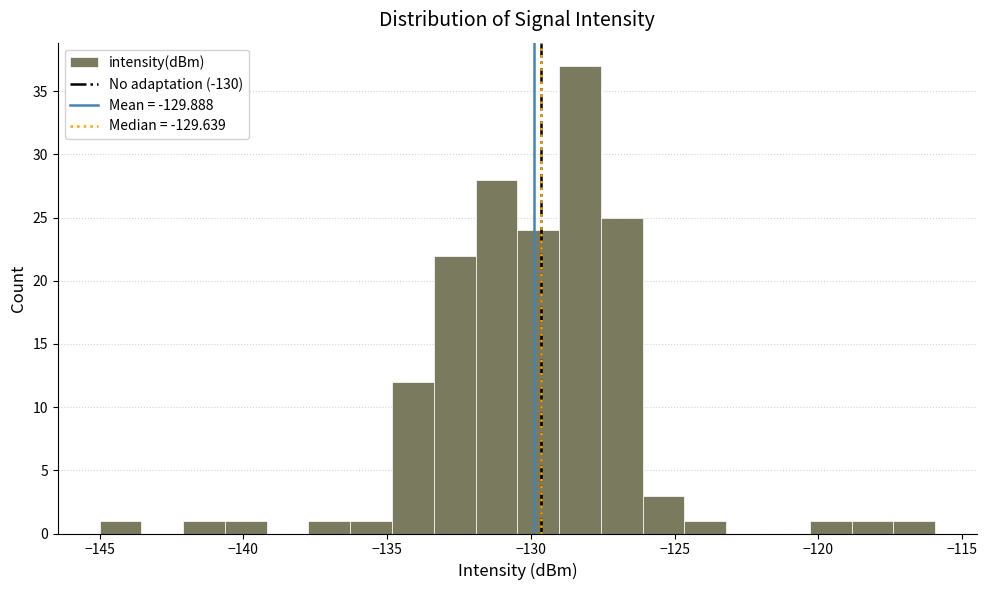

Read against the x-axis, roughly where is the centre of the tallest bar?

-128.5